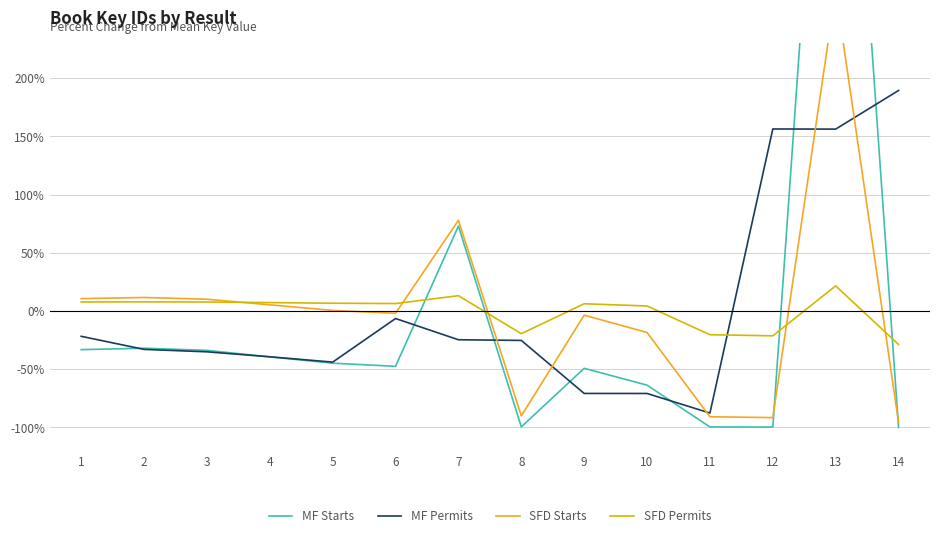

Is it true that MF Permits equals 156.5 at 12?

True